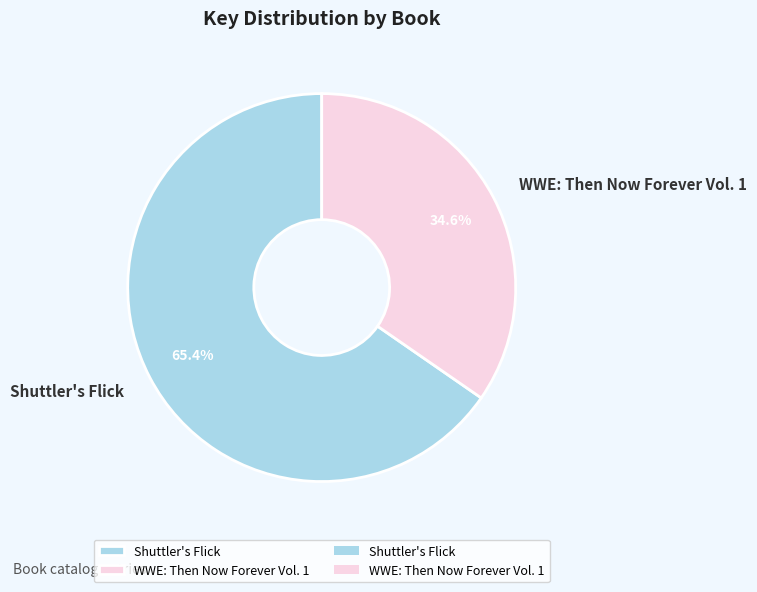

Rank the categories by value from highest to lowest.

Shuttler's Flick, WWE: Then Now Forever Vol. 1